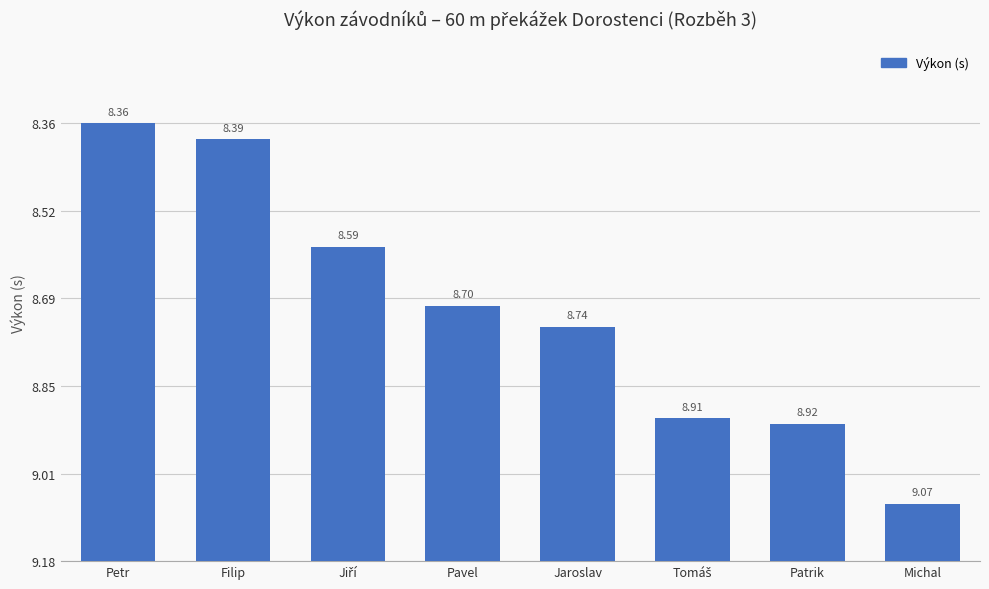

Are the bars horizontal?

No